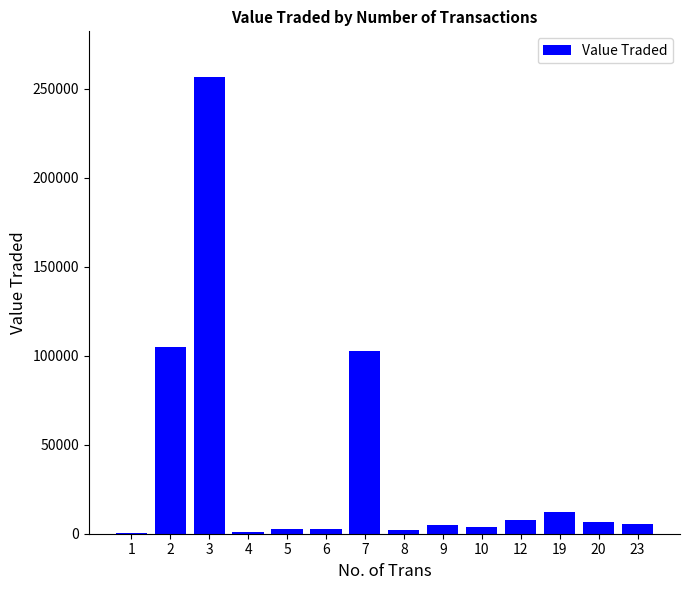

What is the maximum value shown in the chart?

256488